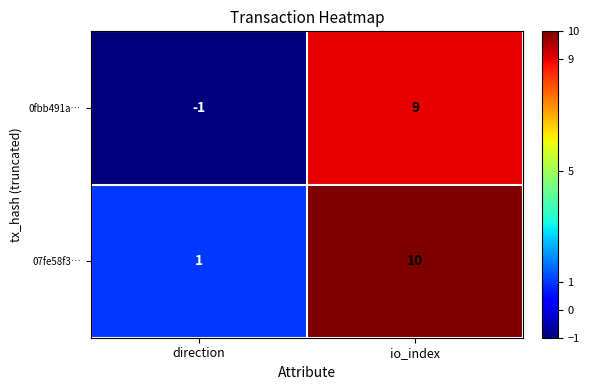

Rank the series by their maximum value, from lowest to highest.

0fbb491a…, 07fe58f3…